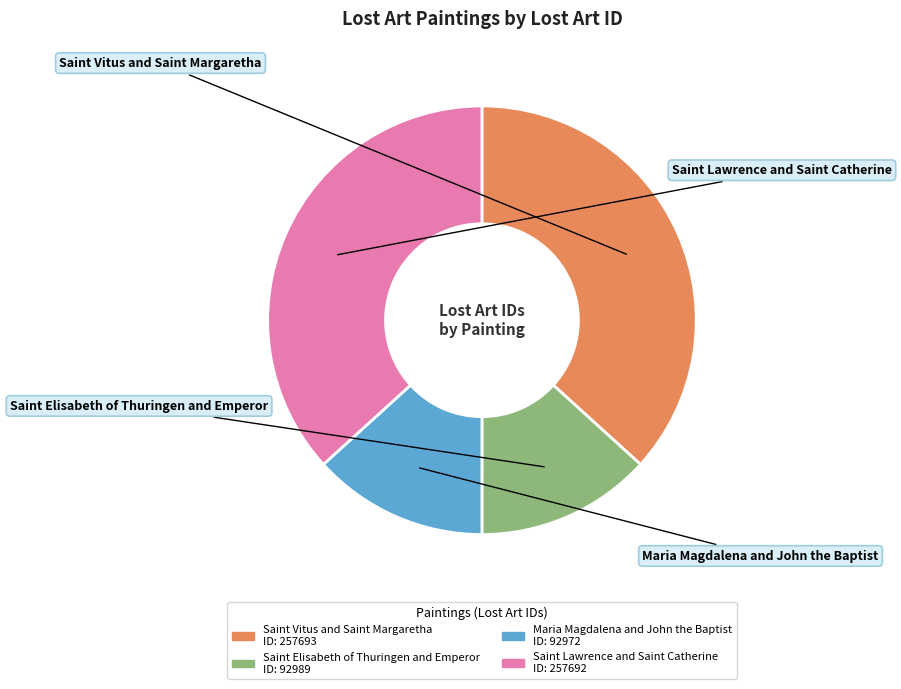

Do Saint Lawrence and Saint Catherine and Saint Vitus and Saint Margaretha together represent more than half of the pie?

Yes